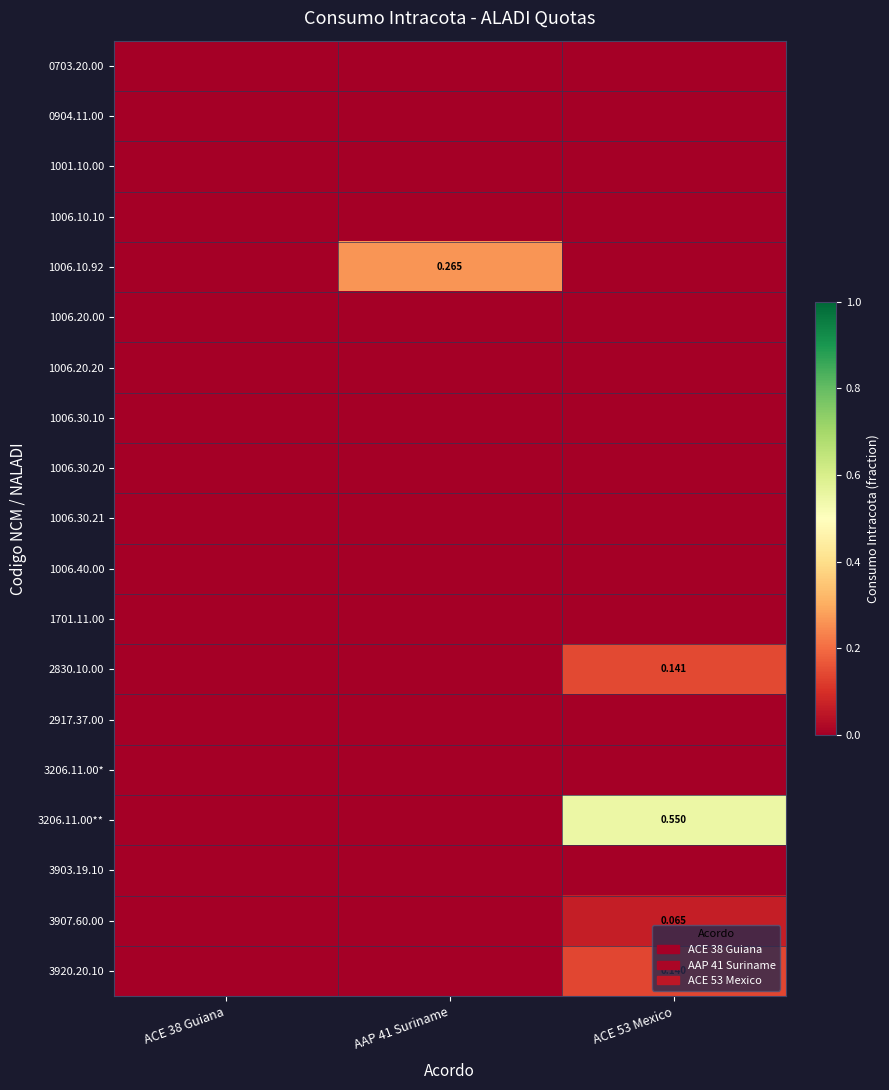

Is the value of 3206.11.00** at ACE 53 Mexico greater than the value of 1001.10.00 at ACE 38 Guiana?

Yes